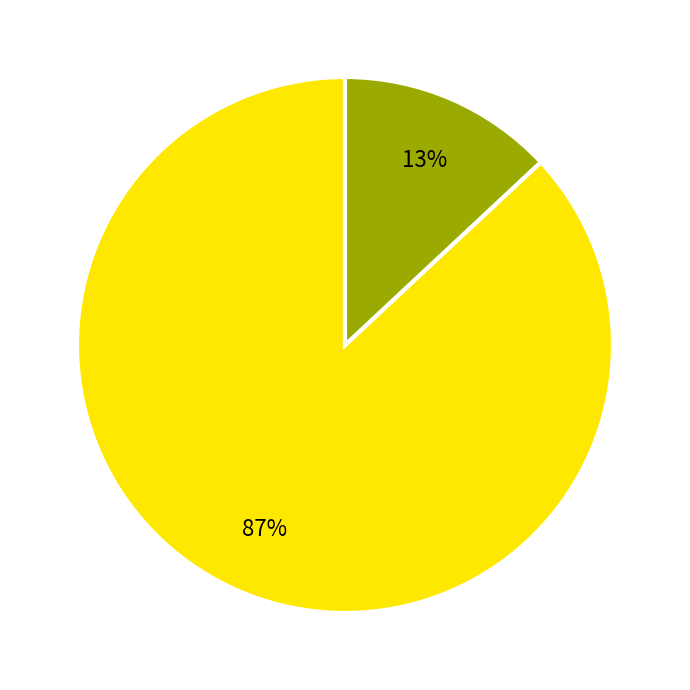

Is there a majority slice in this chart?

Yes